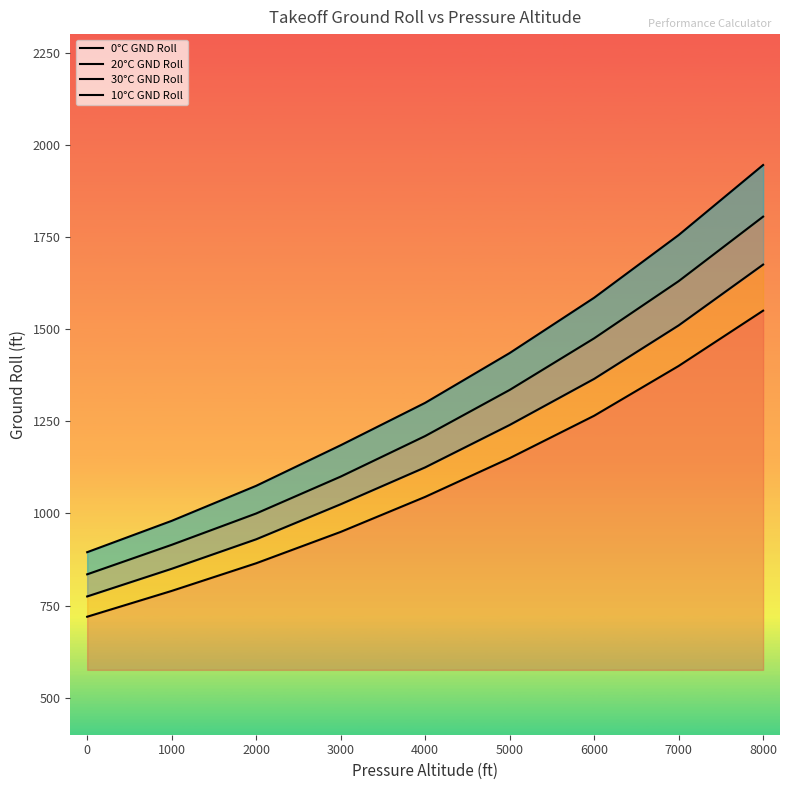

What is the greatest value displayed?

1945